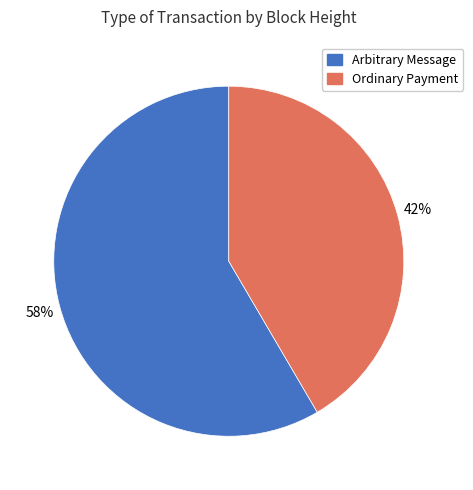

What percentage is the Arbitrary Message slice, to the nearest percent?

58%